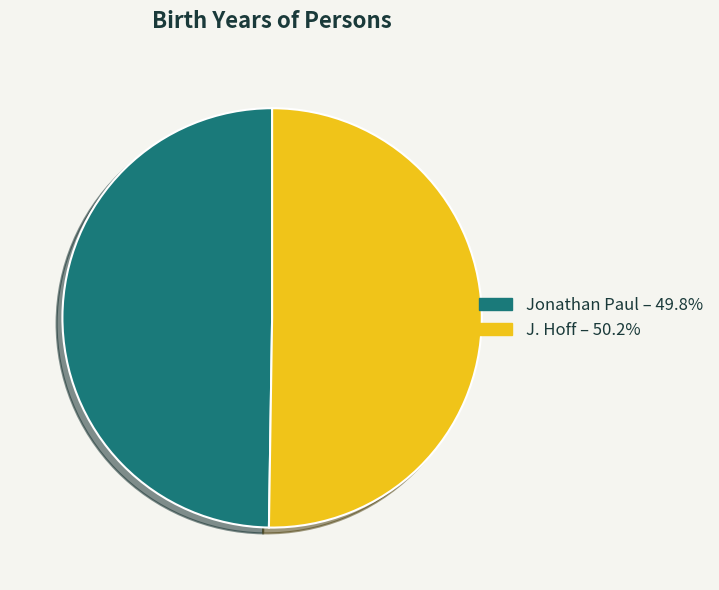

Do Jonathan Paul and J. Hoff together represent more than half of the pie?

Yes